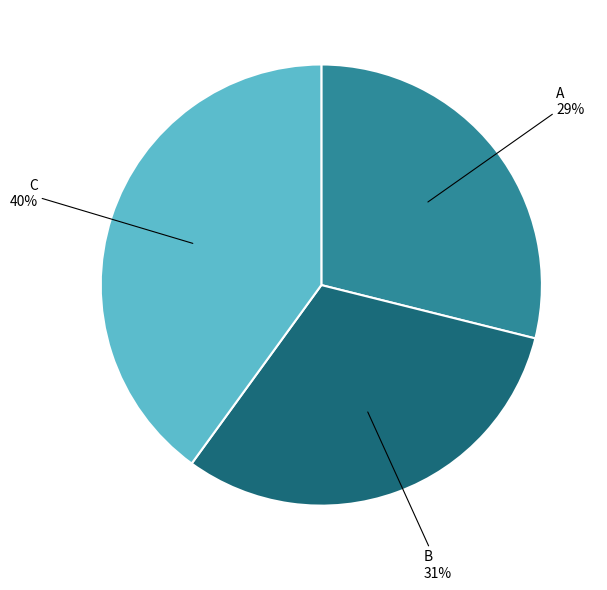

What percentage is the A slice, to the nearest percent?

29%